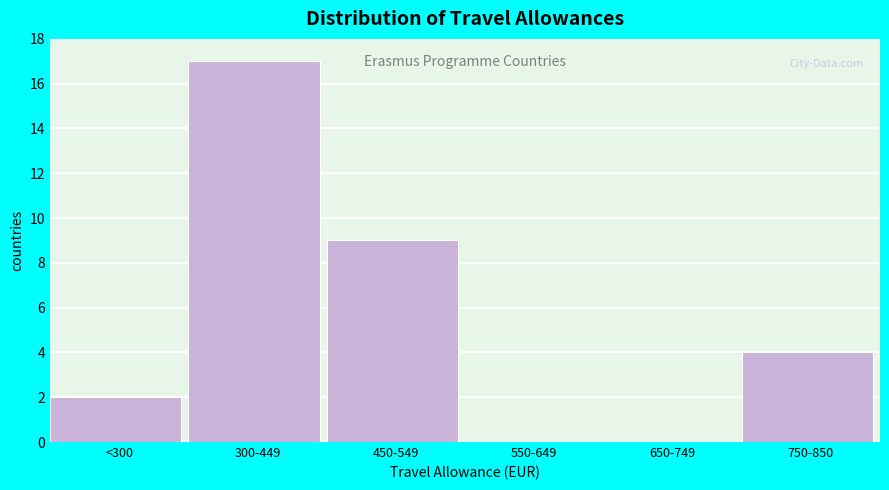

Reading left to right, transcribe all the data shown in this chart.

<300=2	300-449=17	450-549=9	550-649=0	650-749=0	750-850=4